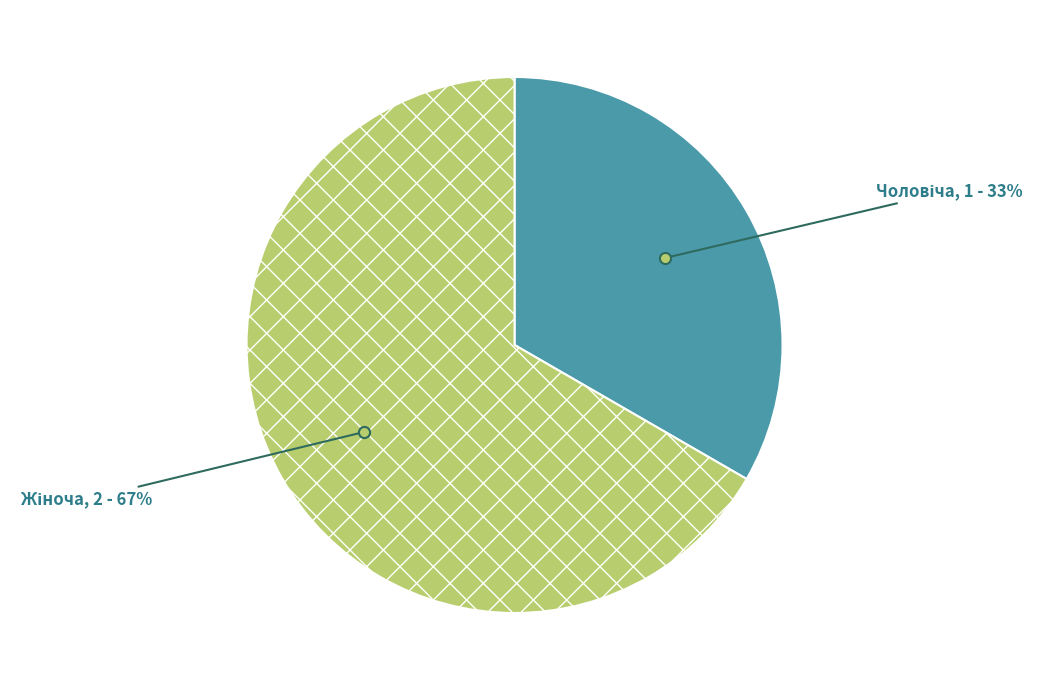

Is there any slice that represents more than half of the pie?

Yes